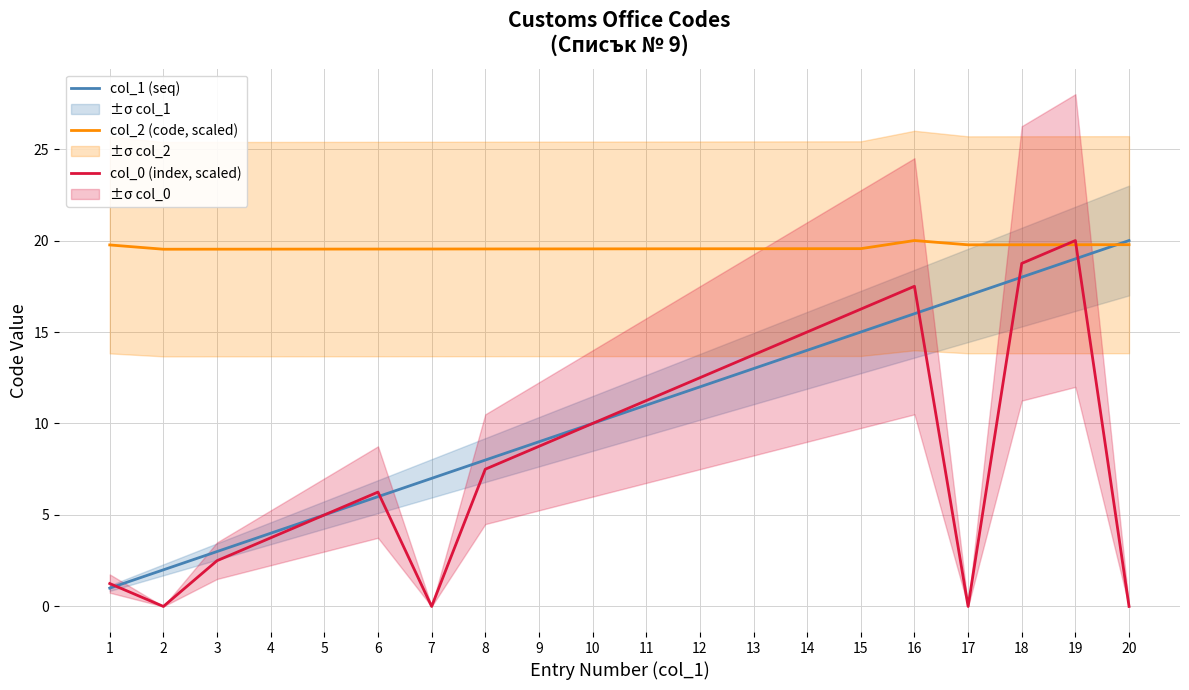

Is the value of col_0 (index, scaled) at 5 greater than the value of col_1 (seq) at 8?

No